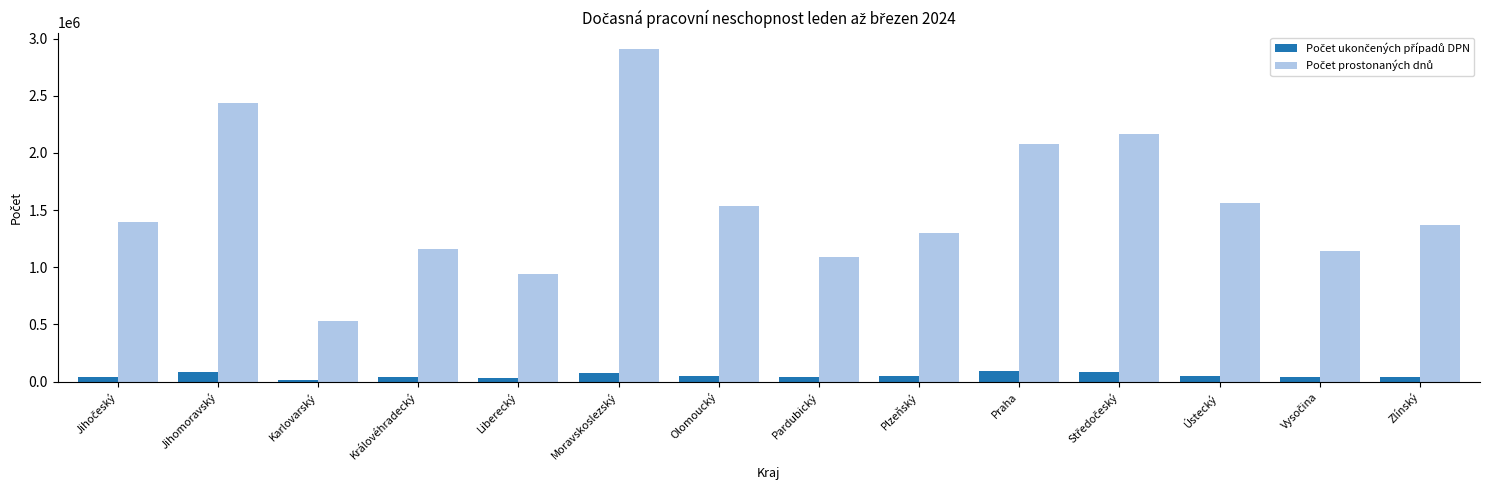

At which category is the sum across all series the highest?

Moravskoslezský